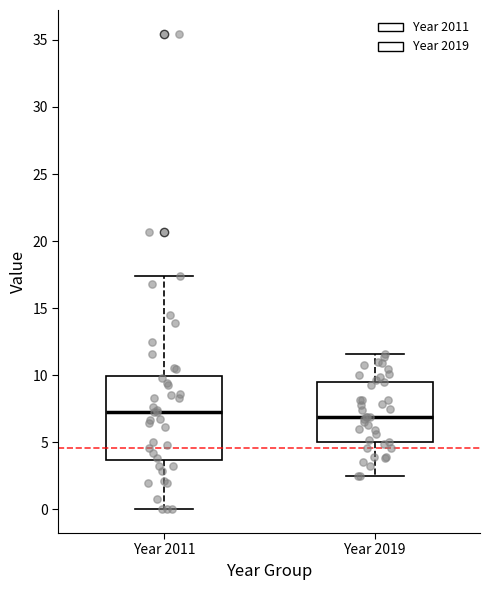

Reading left to right, read every box against the y-axis: the position of its median line, the range the box covers, and the ends of its whiskers. The values are not printed on the chart, so give them approximately, as read against the axis.

Year 2011: median 7.0, box 3.5 to 10.0, whiskers 0.0 to 17.5
Year 2019: median 7.0, box 5.0 to 9.5, whiskers 2.5 to 11.5